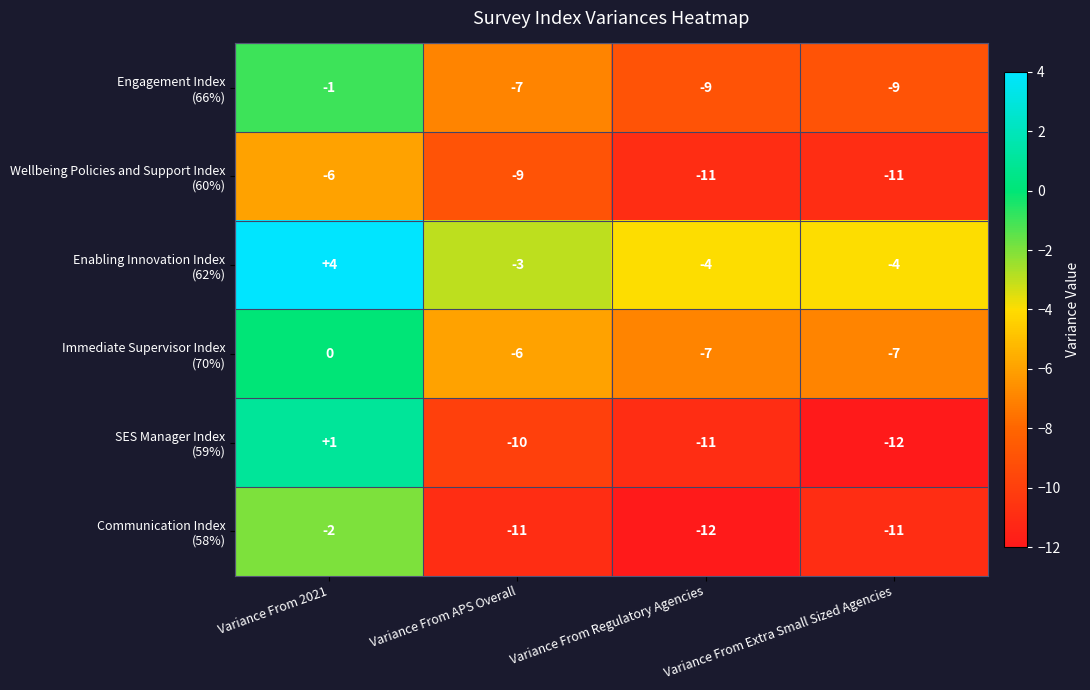

What is the total value across all series at Variance From Regulatory Agencies?

-54